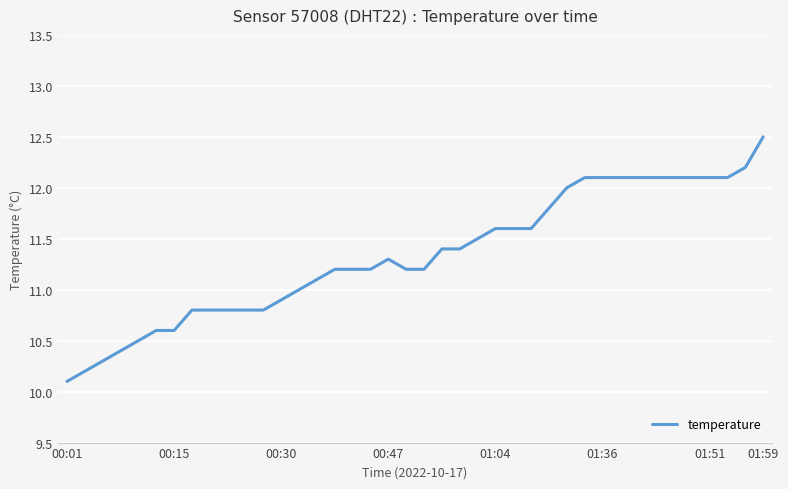

What is the difference between the maximum and minimum values?

2.4